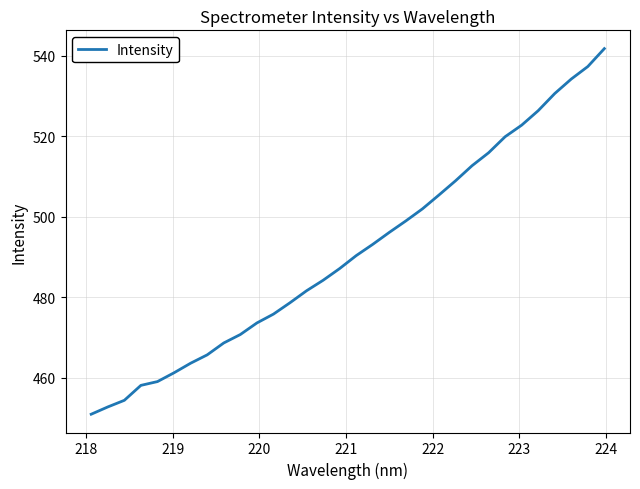

What is the difference between the maximum and minimum values?

90.7